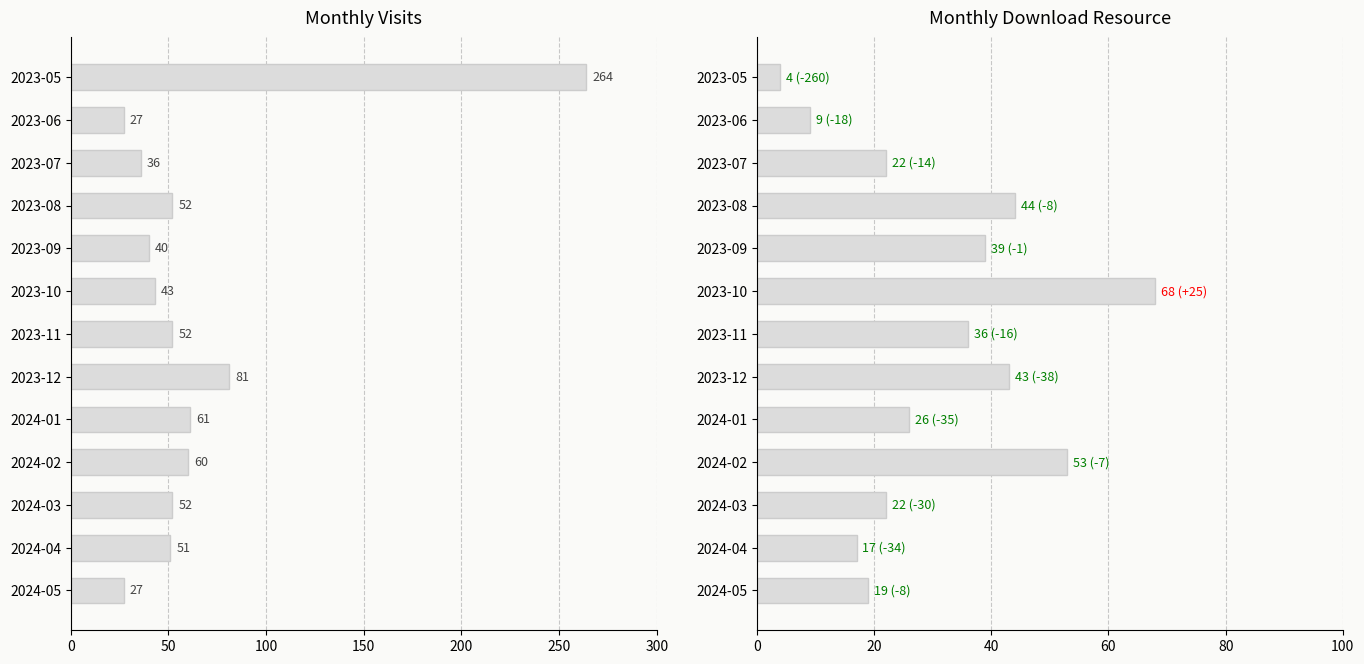

How many data points in monthly_visit are above 52?

4